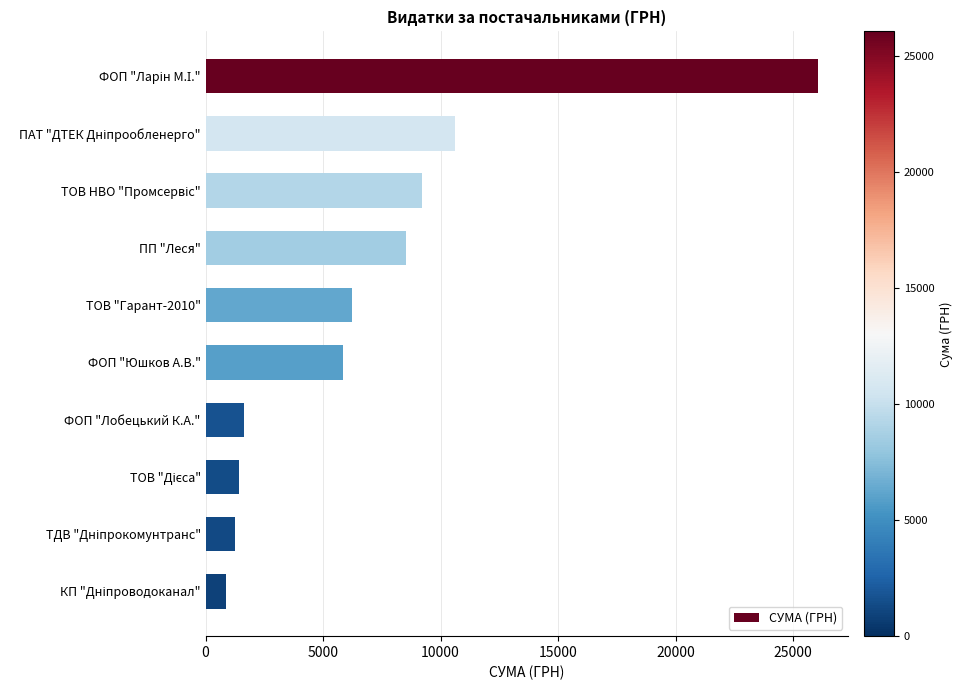

What is the label of the 5th bar from the bottom?

ФОП "Юшков А.В."